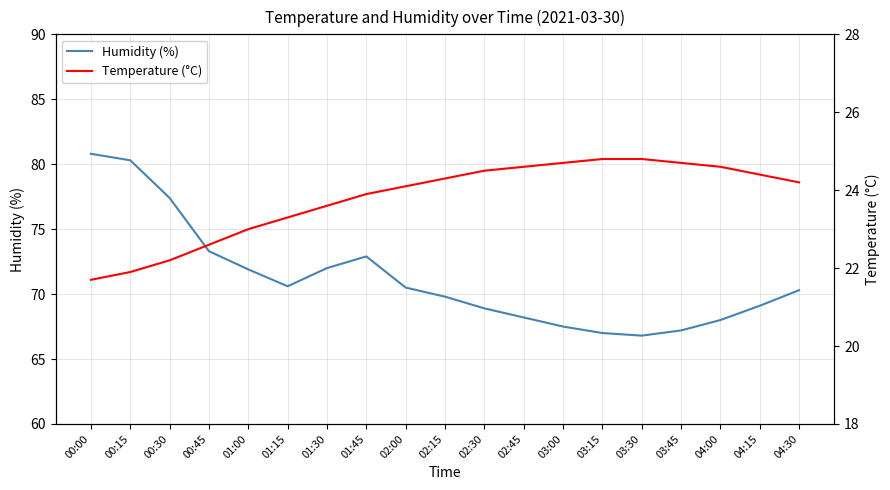

Reading right to left, list all the values displayed in this chart.

Humidity (%): 04:30=70.3	04:15=69.1	04:00=68.0	03:45=67.2	03:30=66.8	03:15=67.0	03:00=67.5	02:45=68.2	02:30=68.9	02:15=69.8	02:00=70.5	01:45=72.9	01:30=72.0	01:15=70.6	01:00=71.9	00:45=73.3	00:30=77.4	00:15=80.3	00:00=80.8
Temperature (°C): 04:30=24.2	04:15=24.4	04:00=24.6	03:45=24.7	03:30=24.8	03:15=24.8	03:00=24.7	02:45=24.6	02:30=24.5	02:15=24.3	02:00=24.1	01:45=23.9	01:30=23.6	01:15=23.3	01:00=23.0	00:45=22.6	00:30=22.2	00:15=21.9	00:00=21.7